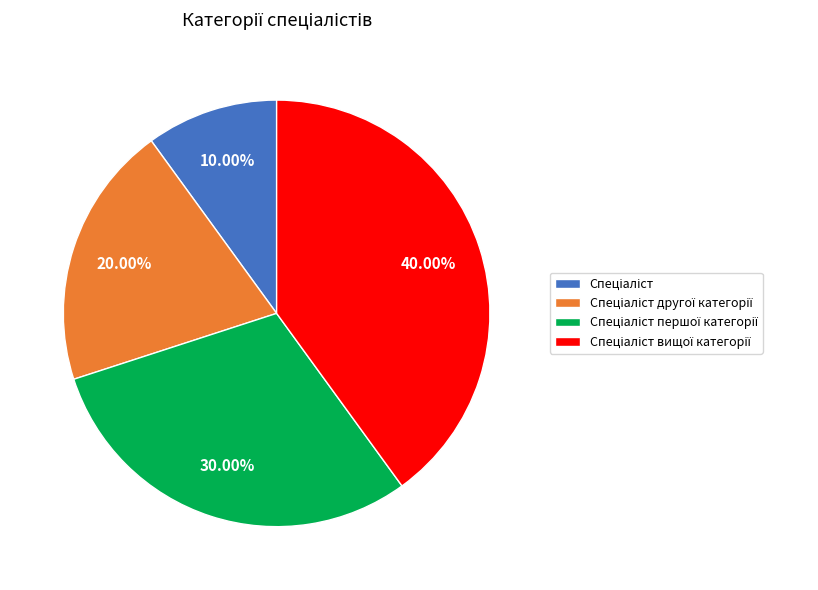

Is there any slice that represents more than half of the pie?

No